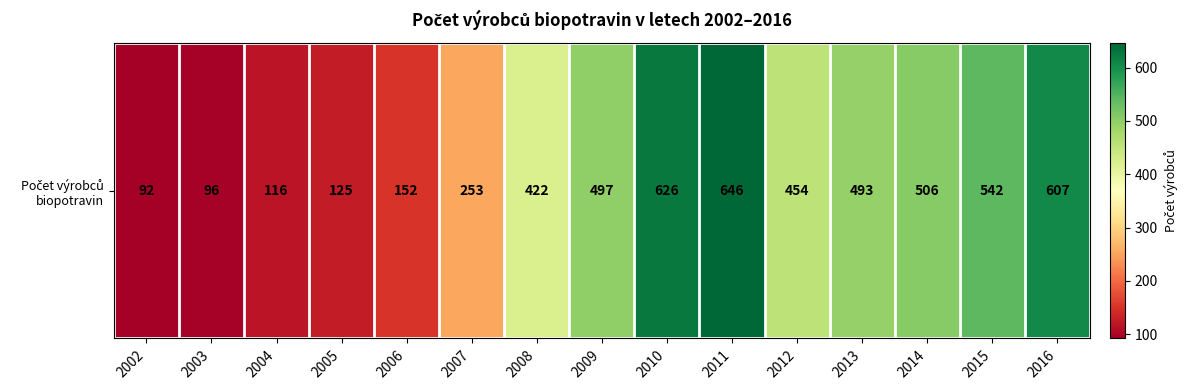

At which label is the value closest to 369?

2008